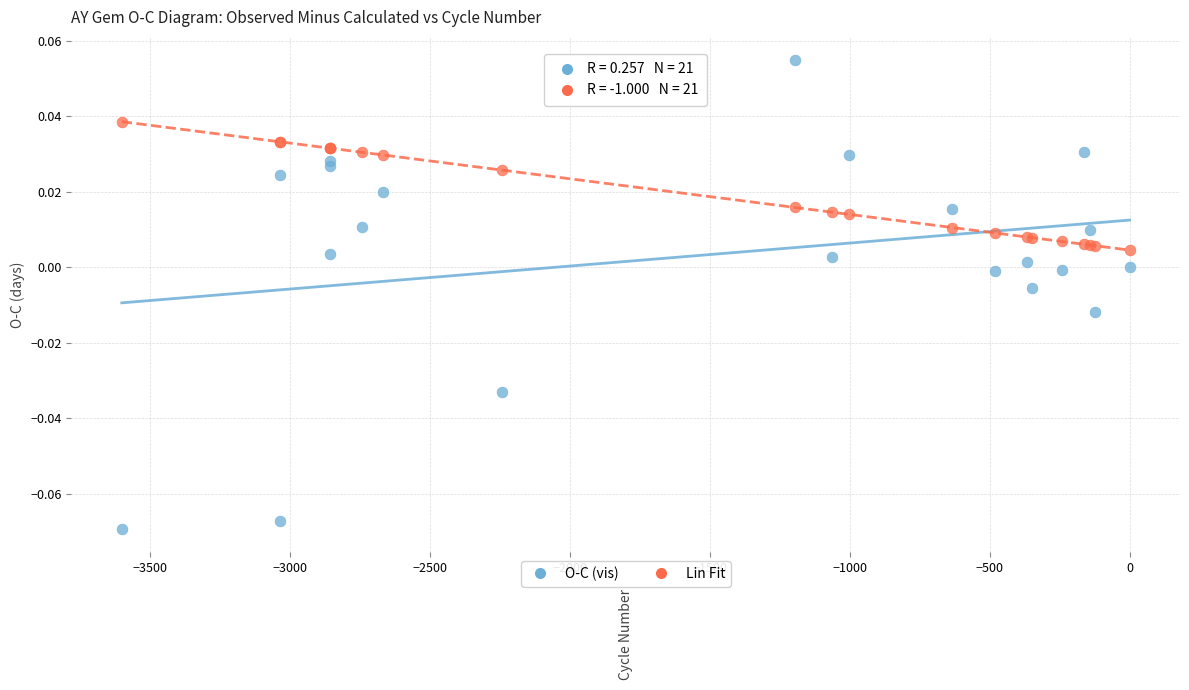

What are all the series names shown in the legend?

O-C (vis), Lin Fit